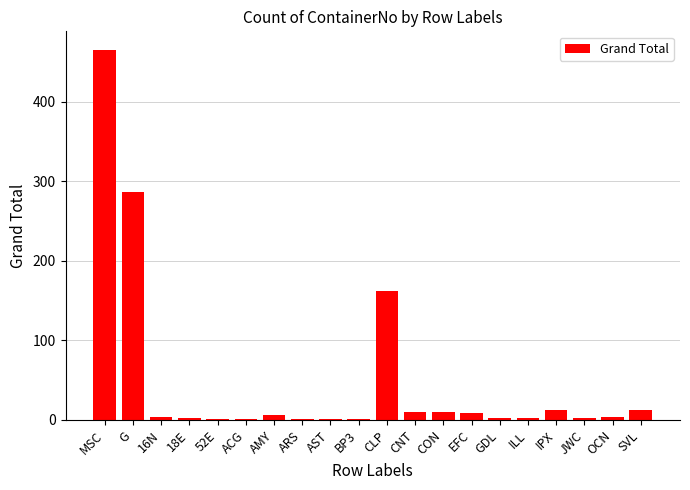

The chart shows a value of 268 at CLP. True or false?

False